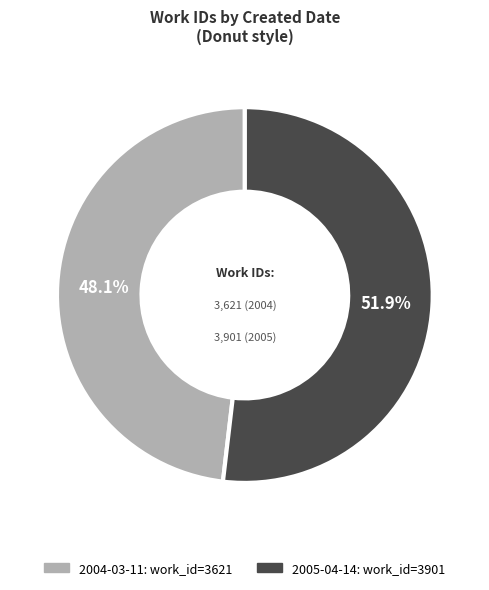

How much of the chart is everything except 2004-03-11?

51.9%